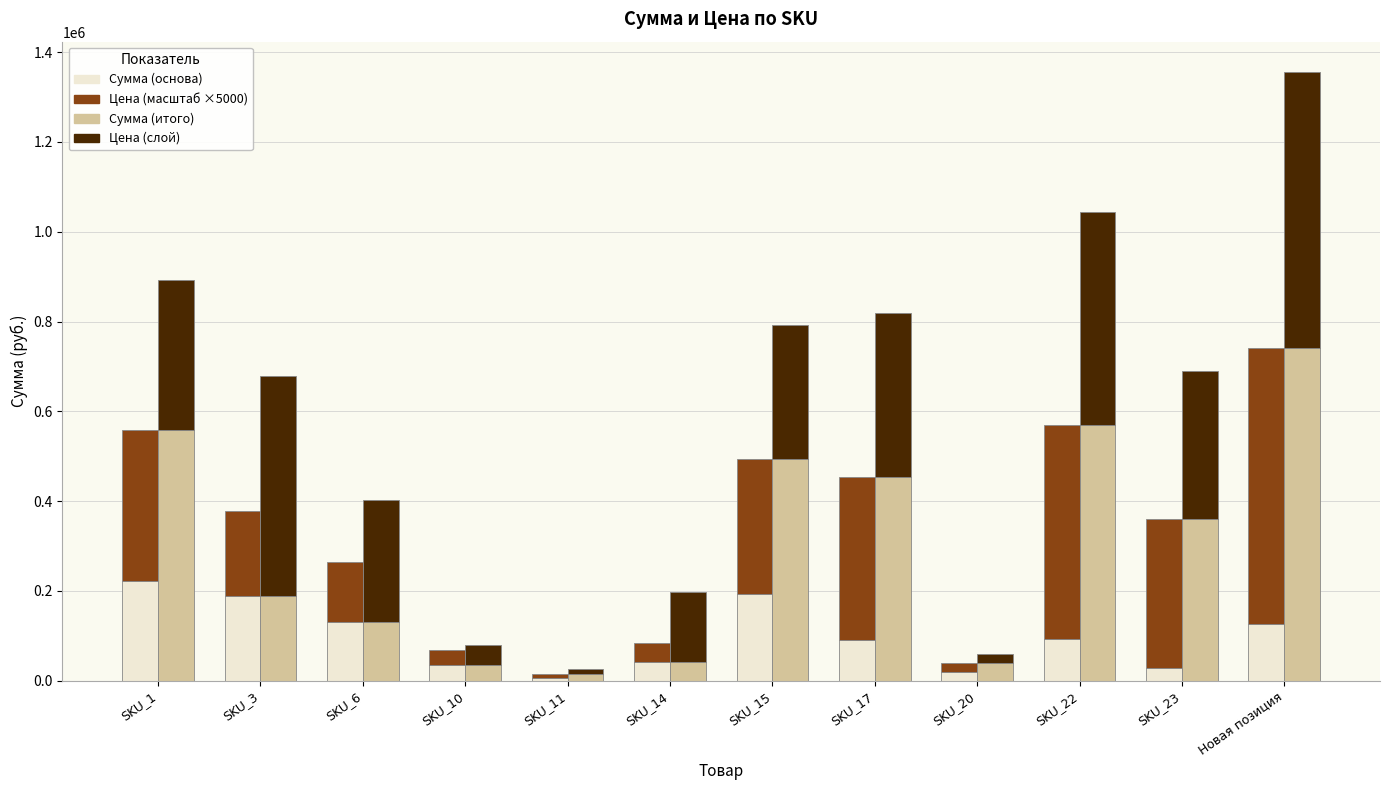

At which label does Сумма (base) first exceed 93480?

SKU_1